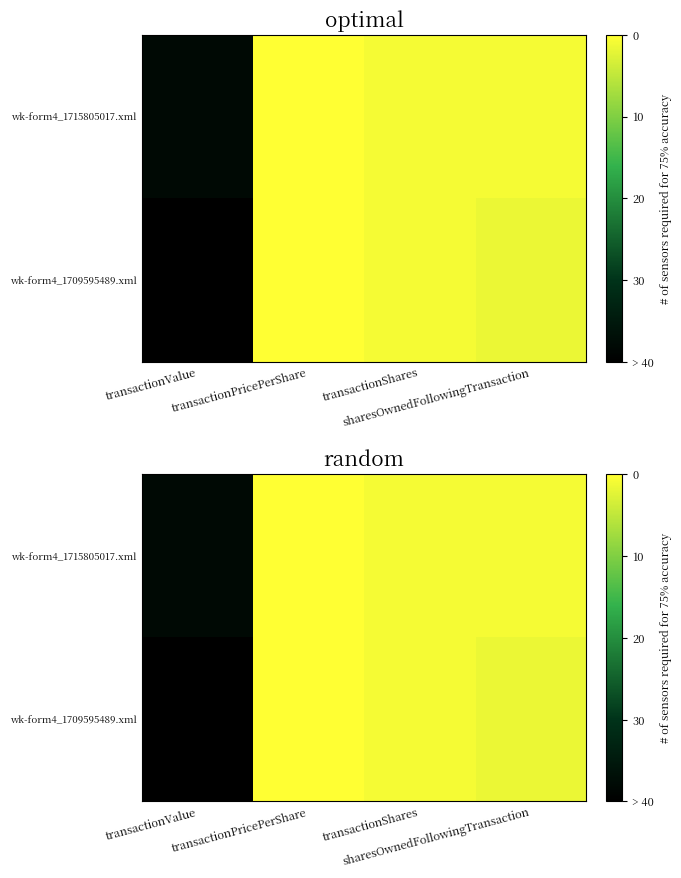

What is the sum of all wk-form4_1715805017.xml values?

39.8